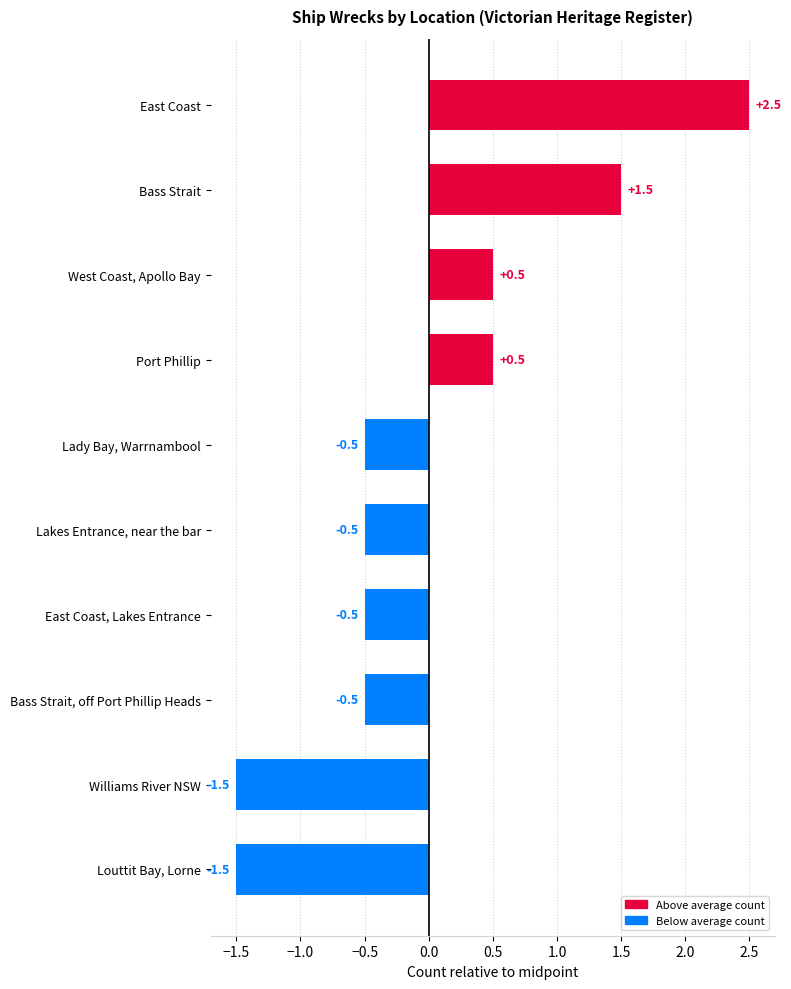

What is the change in value from Port Phillip to Louttit Bay, Lorne?

-2.0